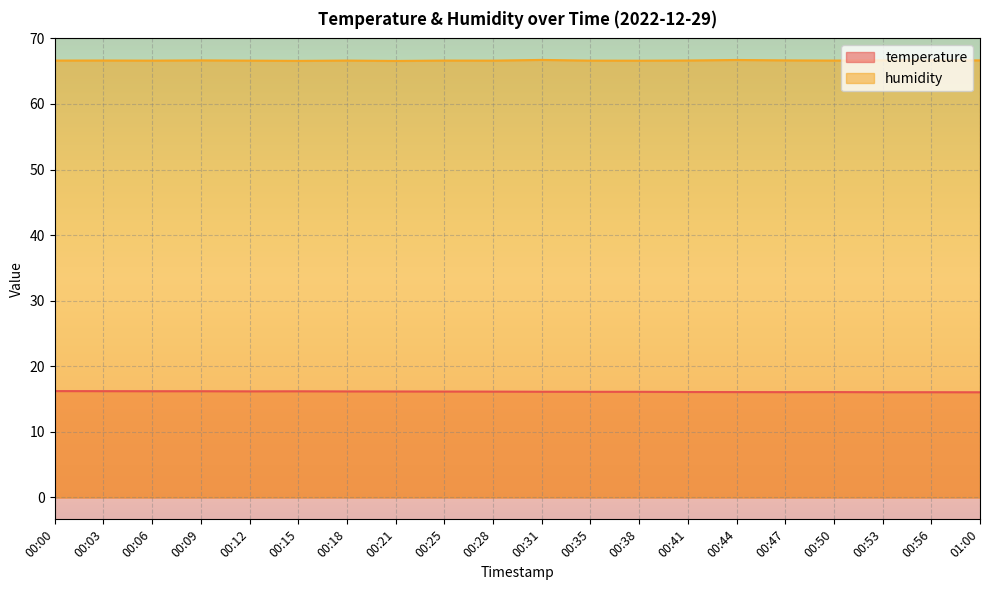

Reading left to right, transcribe all the data shown in this chart.

temperature: 00:00=16.2	00:03=16.2	00:06=16.2	00:09=16.2	00:12=16.2	00:15=16.2	00:18=16.2	00:21=16.2	00:25=16.1	00:28=16.1	00:31=16.1	00:35=16.1	00:38=16.1	00:41=16.1	00:44=16.1	00:47=16.1	00:50=16.1	00:53=16.1	00:56=16.1	01:00=16.0
humidity: 00:00=66.6	00:03=66.6	00:06=66.6	00:09=66.7	00:12=66.6	00:15=66.6	00:18=66.6	00:21=66.6	00:25=66.6	00:28=66.6	00:31=66.7	00:35=66.6	00:38=66.6	00:41=66.6	00:44=66.7	00:47=66.7	00:50=66.6	00:53=66.7	00:56=66.7	01:00=66.7